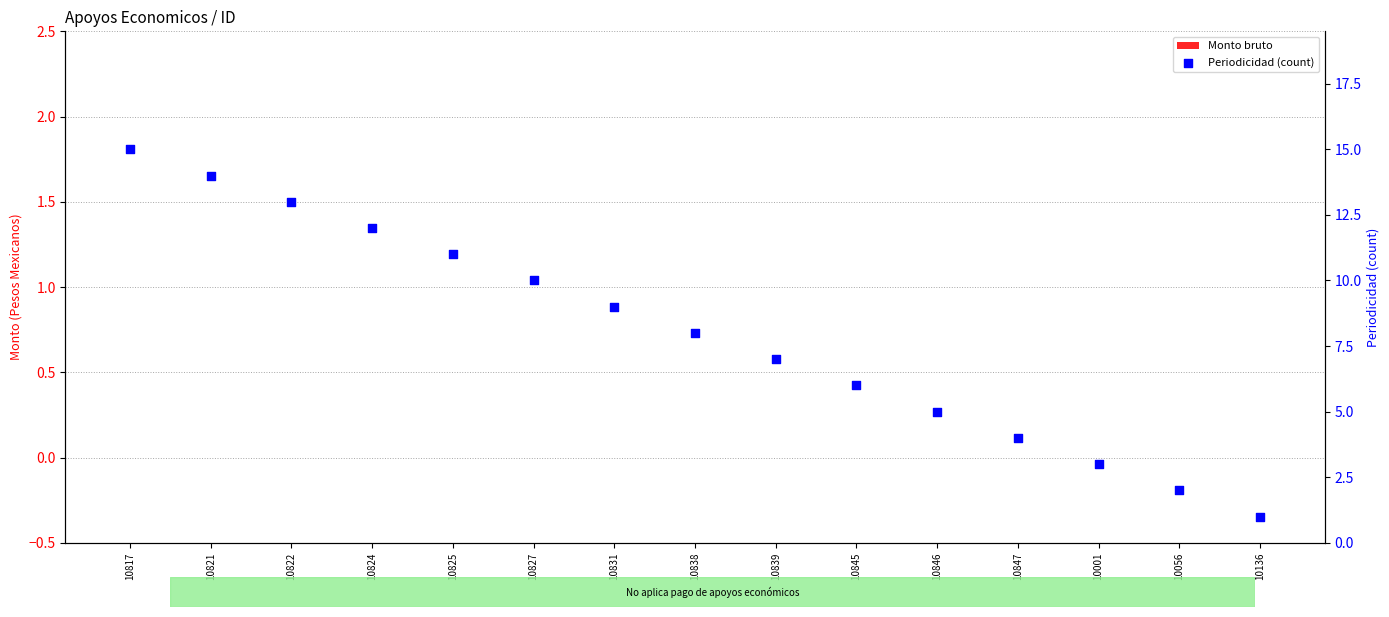

What are all the series names shown in the legend?

Monto bruto, Periodicidad (count)